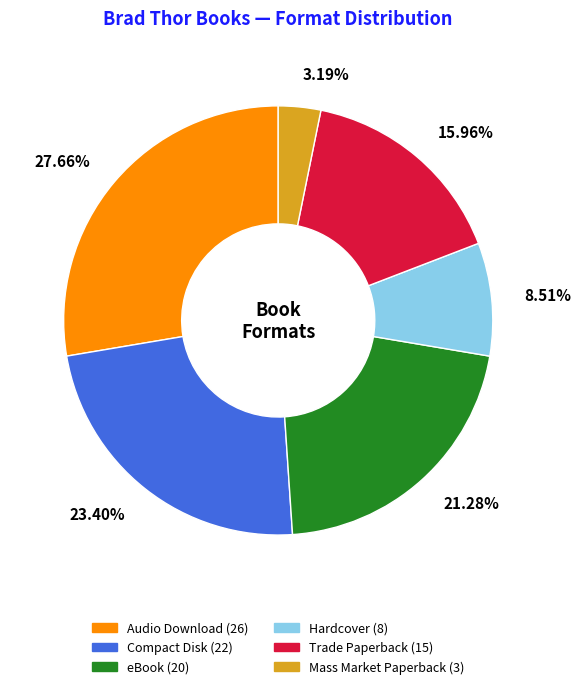

Count the number of slices in the pie.

6